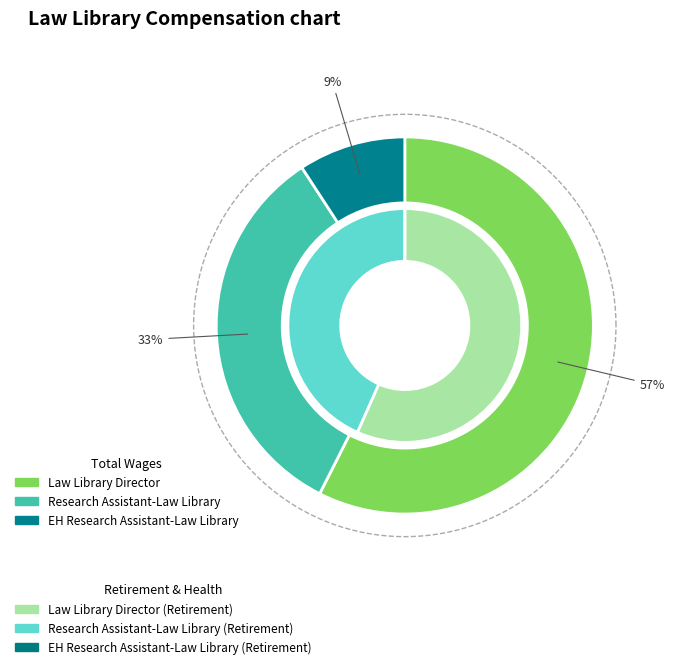

To the nearest percent, what is the average slice percentage?

33%